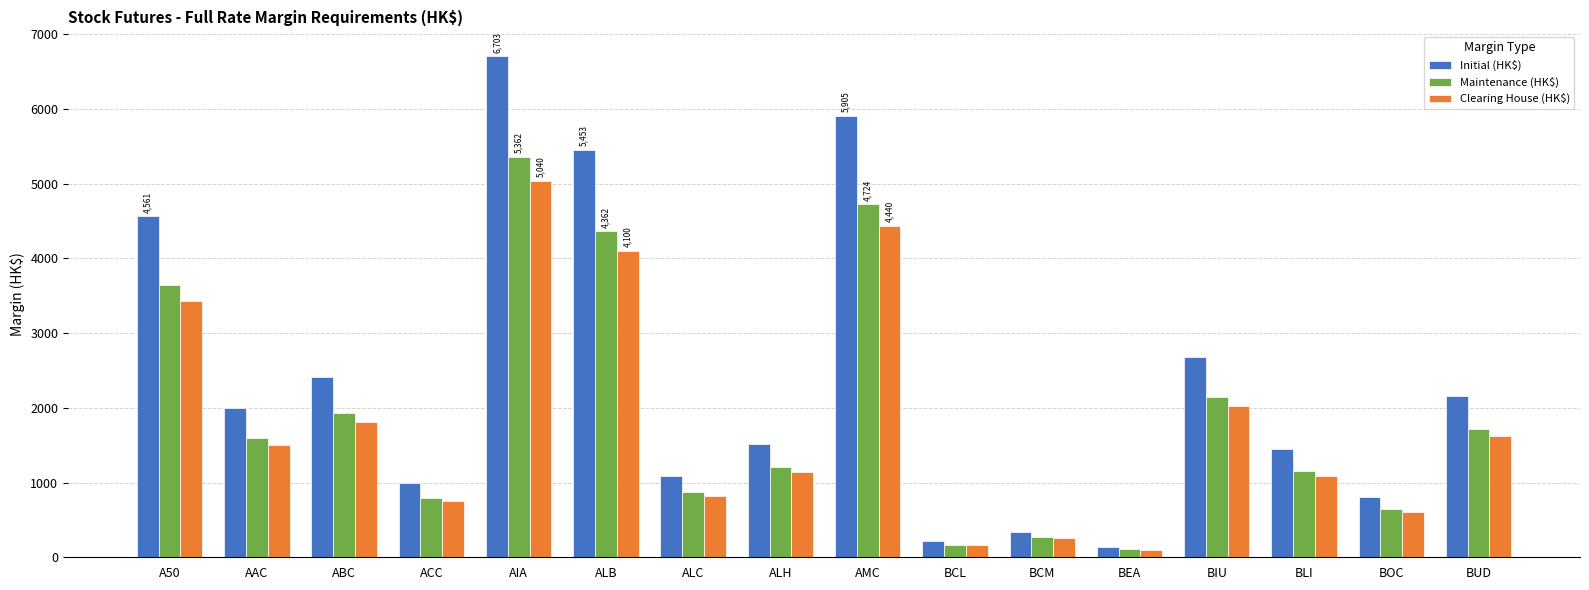

Which series has the largest range (max minus min)?

Initial (HK$)